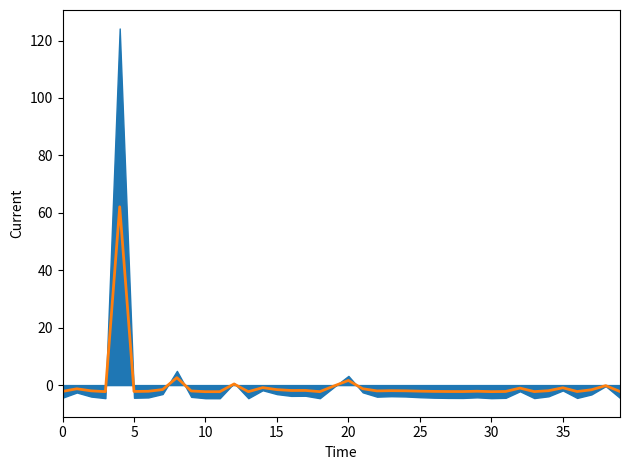

Count the number of values greater than -2.

19